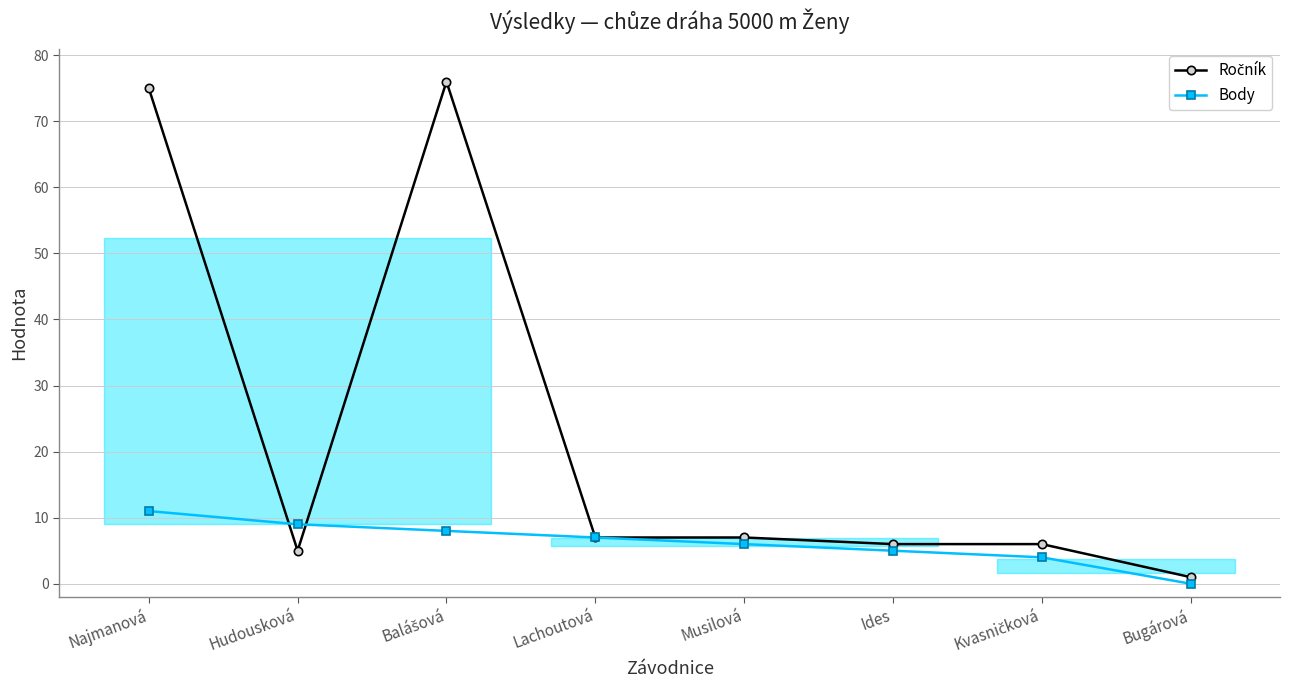

At which category does Ročník reach its first local peak?

Balášová